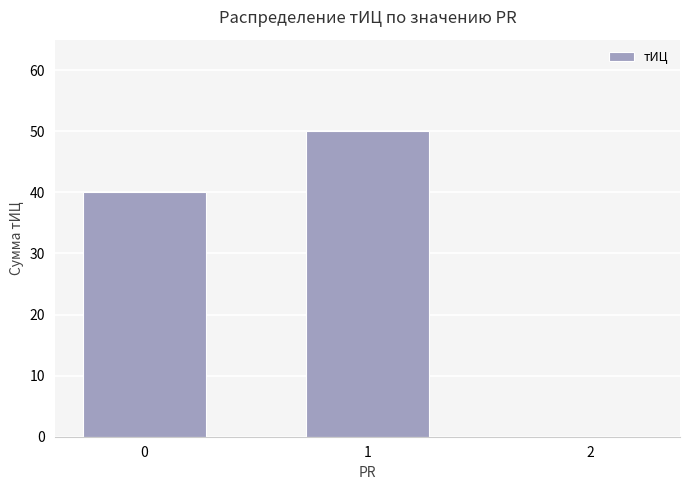

The chart shows a value of 50 at 1. True or false?

True